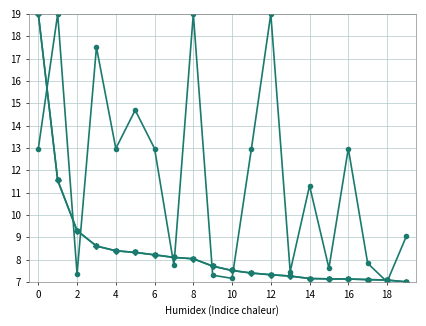

What is the maximum value shown in the chart?

19.0